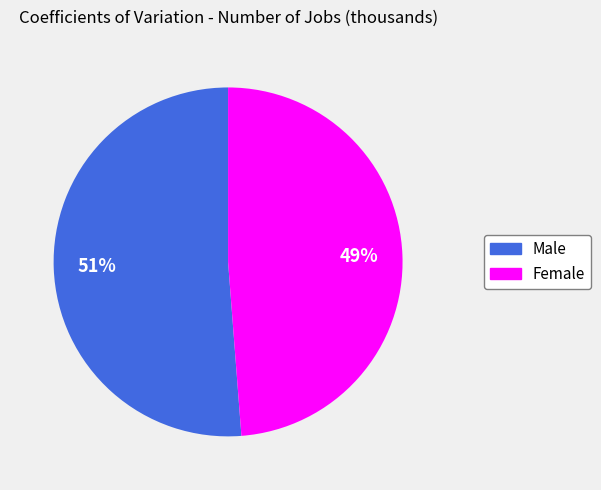

Which slice represents more than half of the pie?

Male